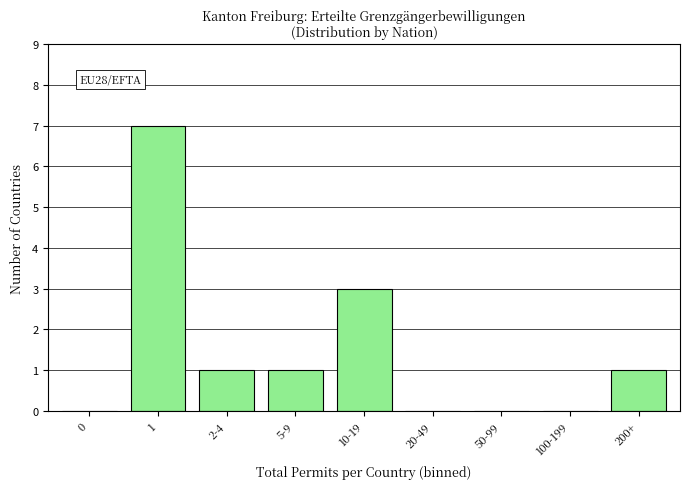

Reading left to right, transcribe all the data shown in this chart.

0=0	1=7	2-4=1	5-9=1	10-19=3	20-49=0	50-99=0	100-199=0	200+=1